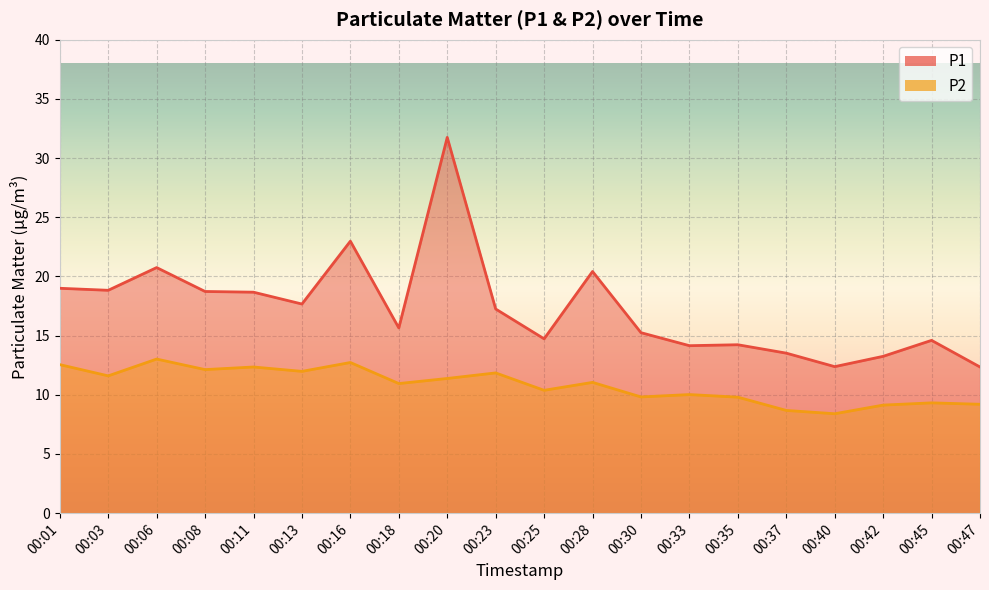

Rank the series by their average value, from highest to lowest.

P1, P2